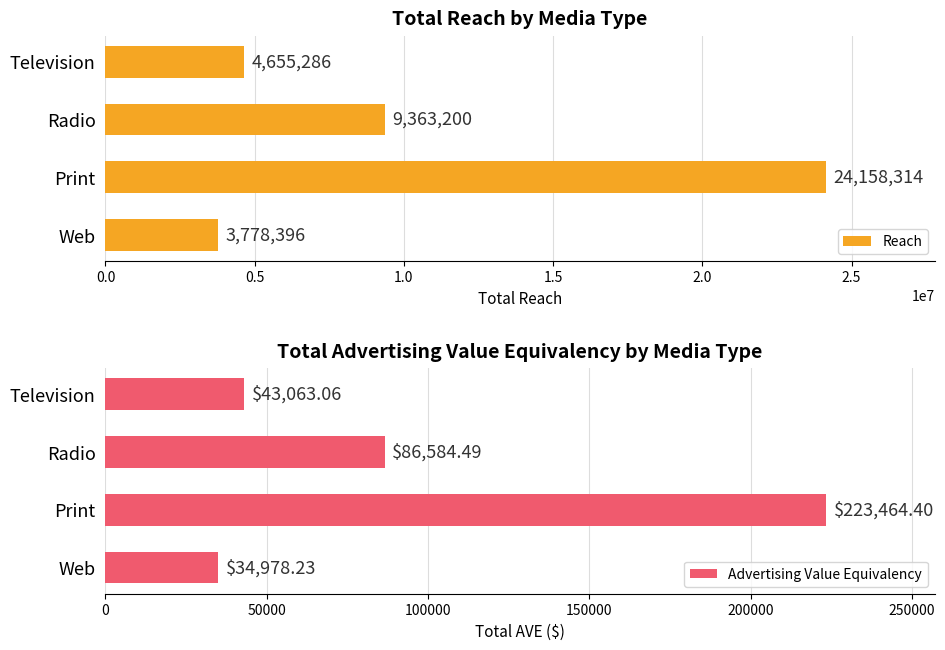

What is the difference between the second highest and minimum values in the Reach series?

5584804